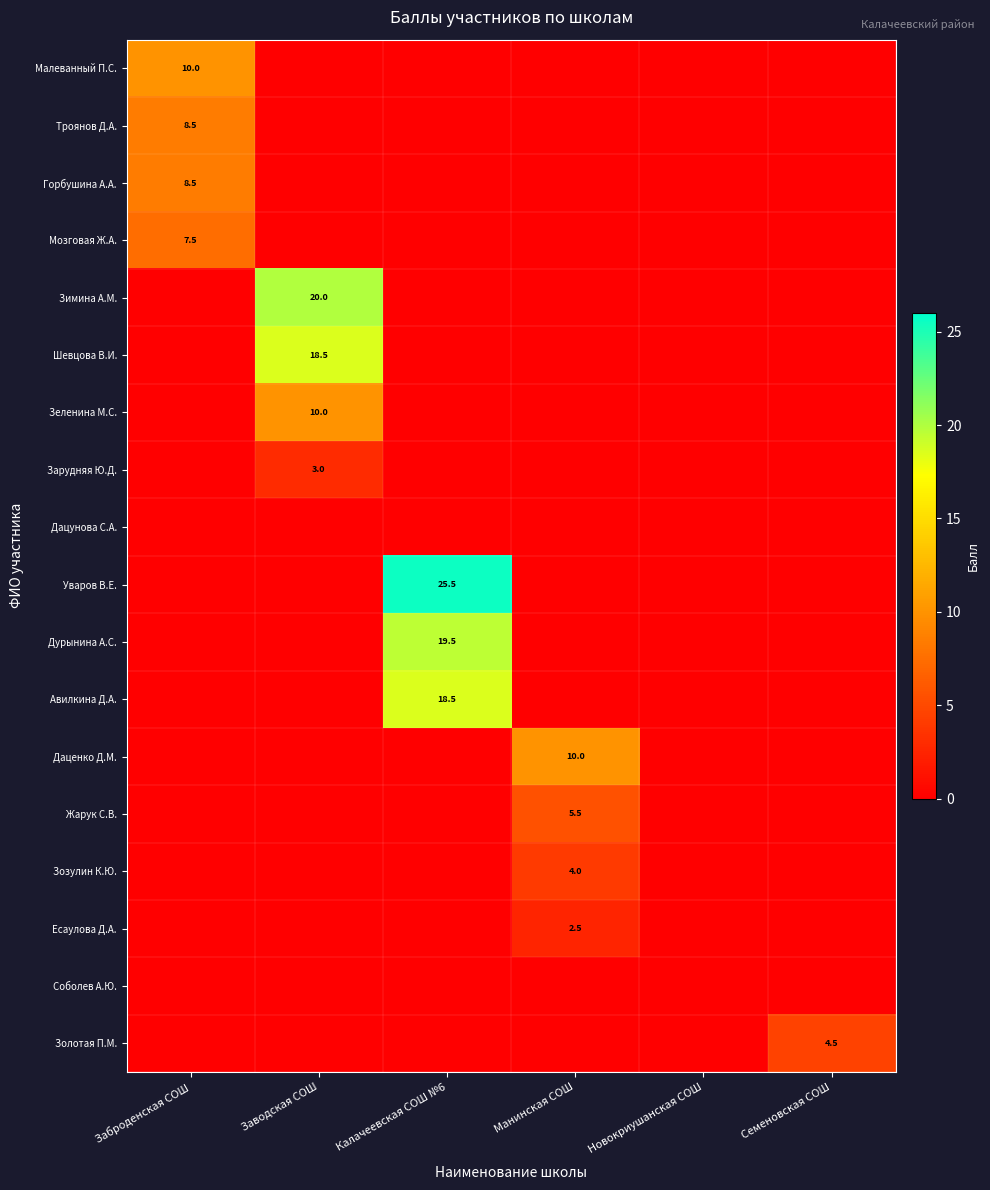

Is the value of Троянов Д.А. at Заброденская СОШ greater than the value of Дурынина А.С. at Калачеевская СОШ №6?

No